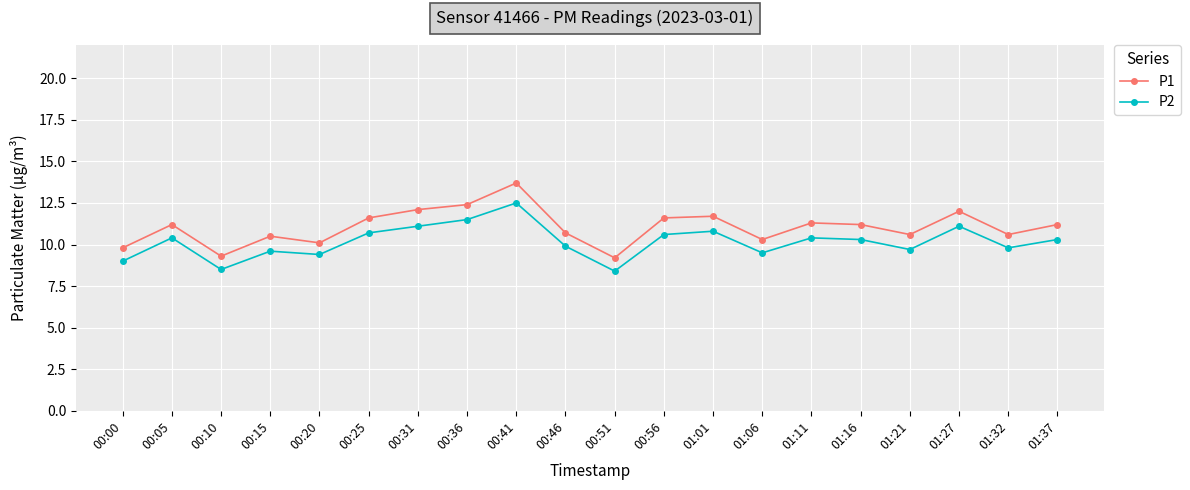

True or false: P1 has more than 1 interior local peaks.

True